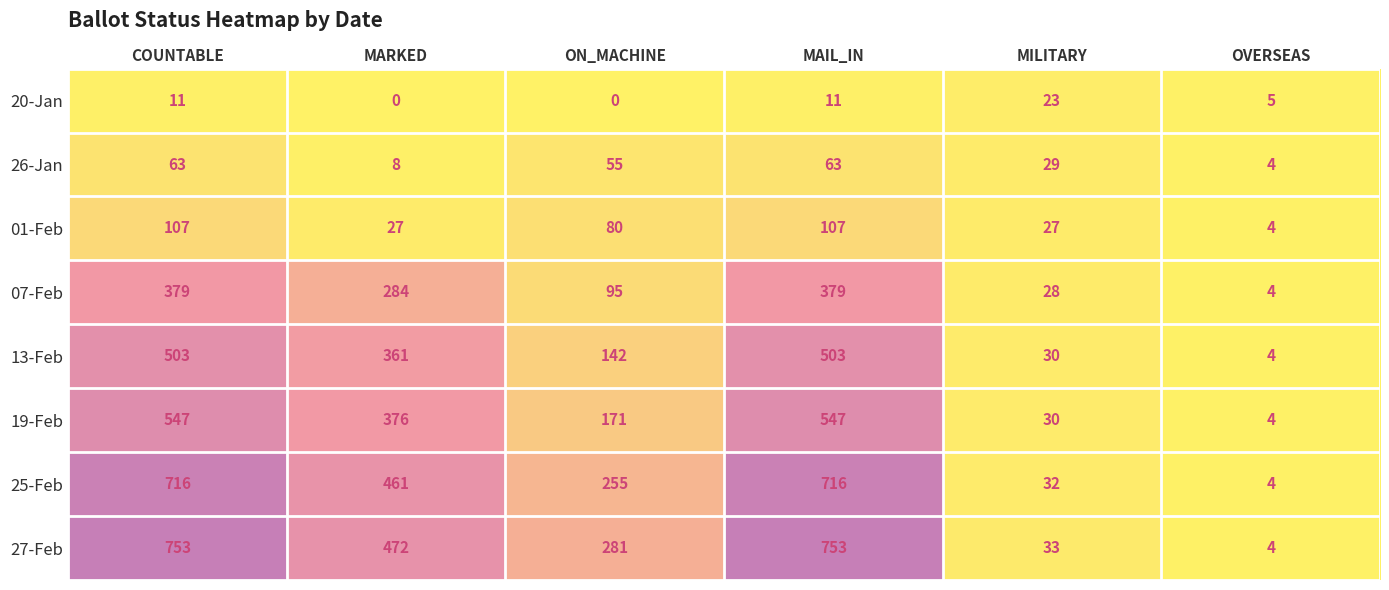

Where does the 13-Feb series first go above 361?

COUNTABLE